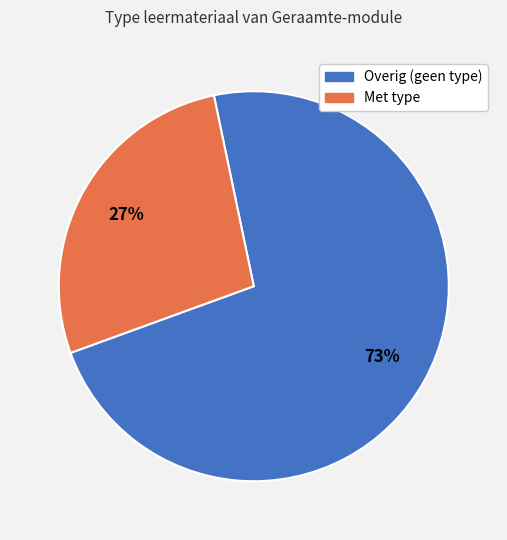

To the nearest percent, what is the average slice percentage?

50%